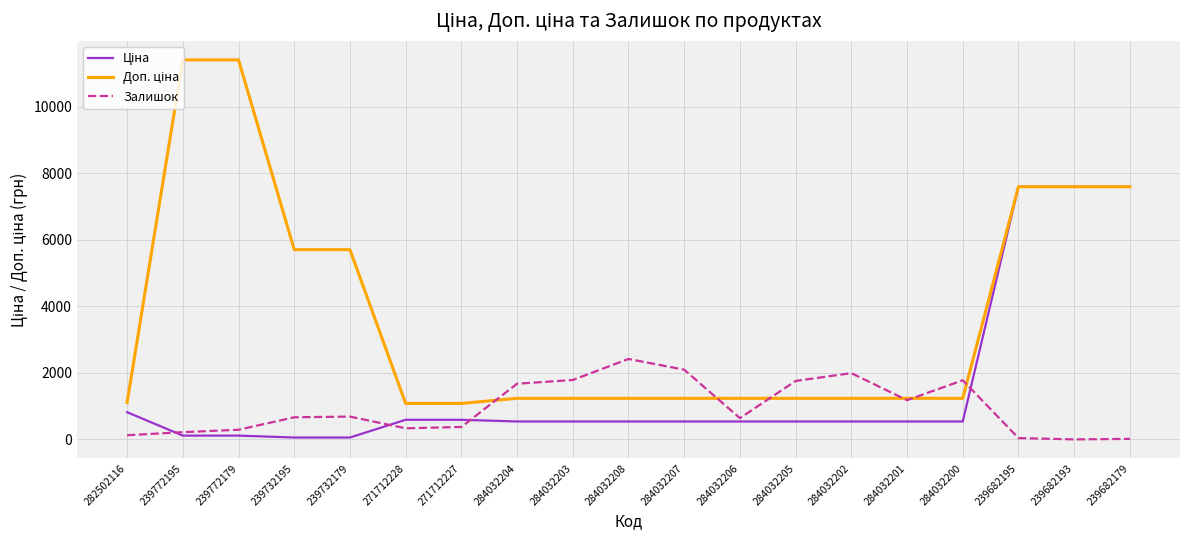

What is the total value across all series at 284032208?

4193.4